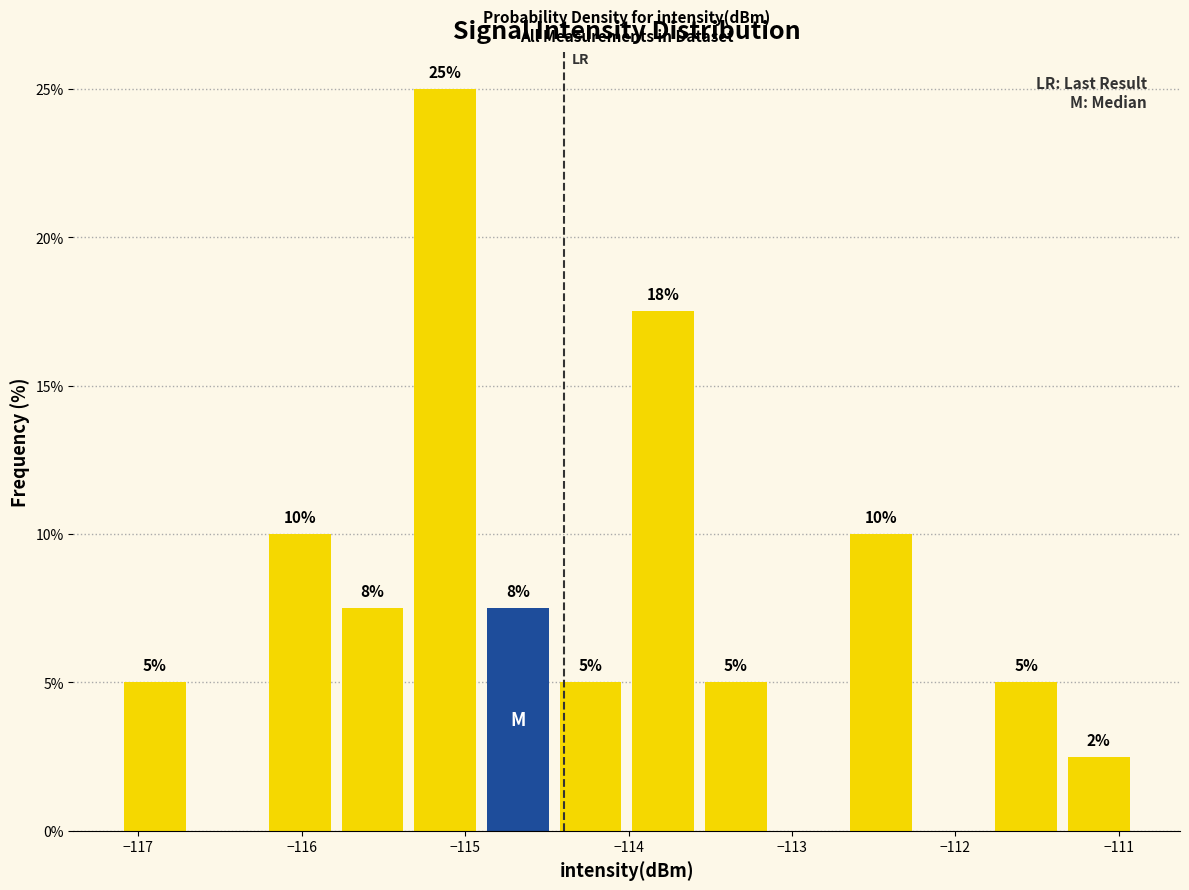

Over which range of the x-axis is the bar tallest?

-115.3 to -114.9